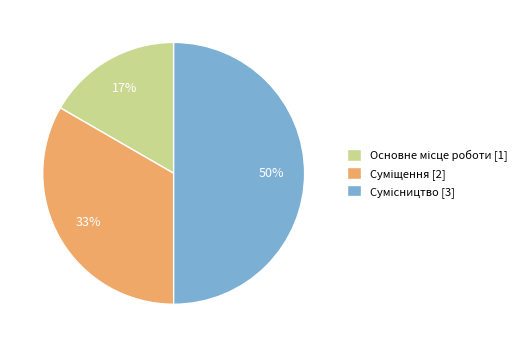

To the nearest percent, what is the difference between the largest and smallest slice percentages?

33%